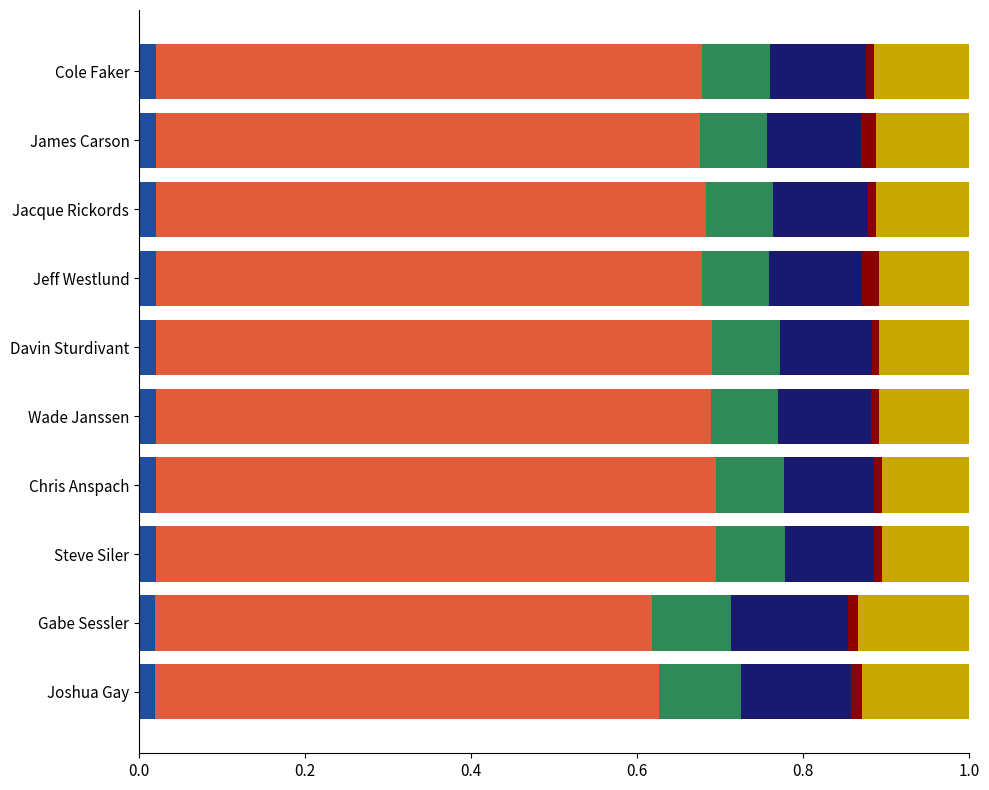

What is the total value across all series at Jeff Westlund?

1.0